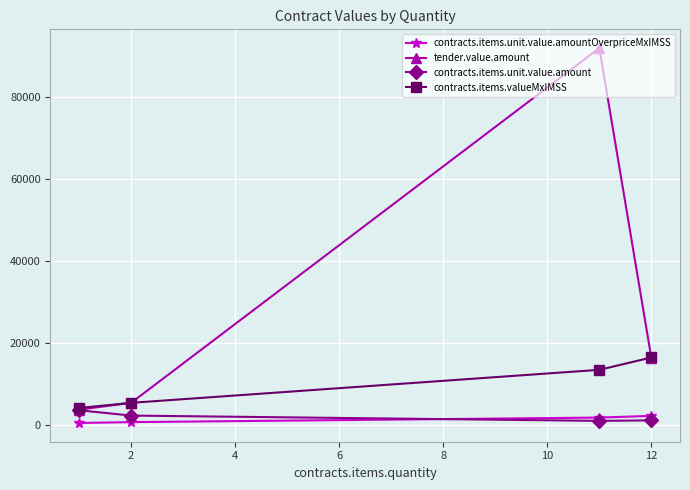

True or false: tender.value.amount has more than 0 interior local peaks.

True